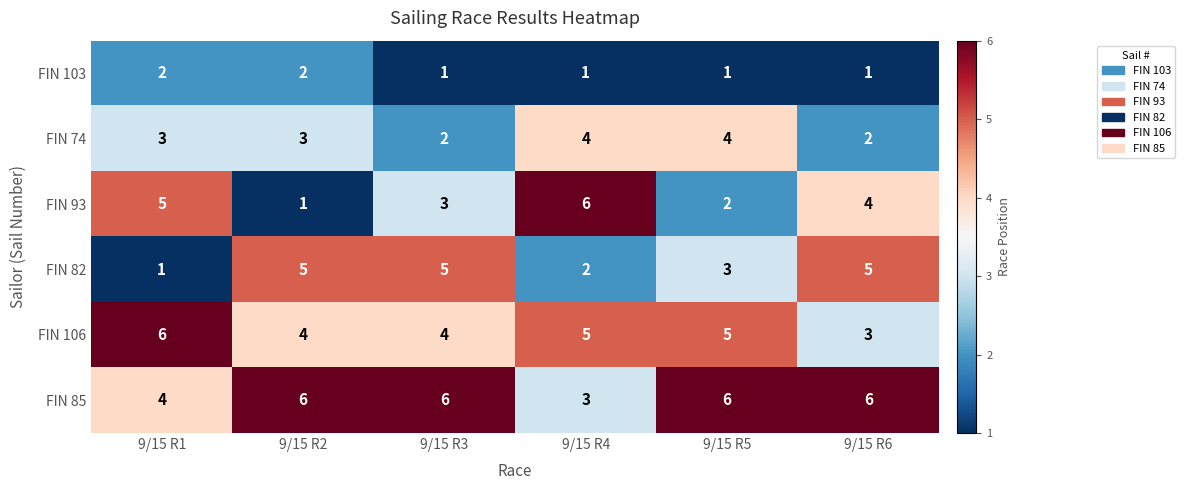

At how many categories does at least one series exceed 2?

6